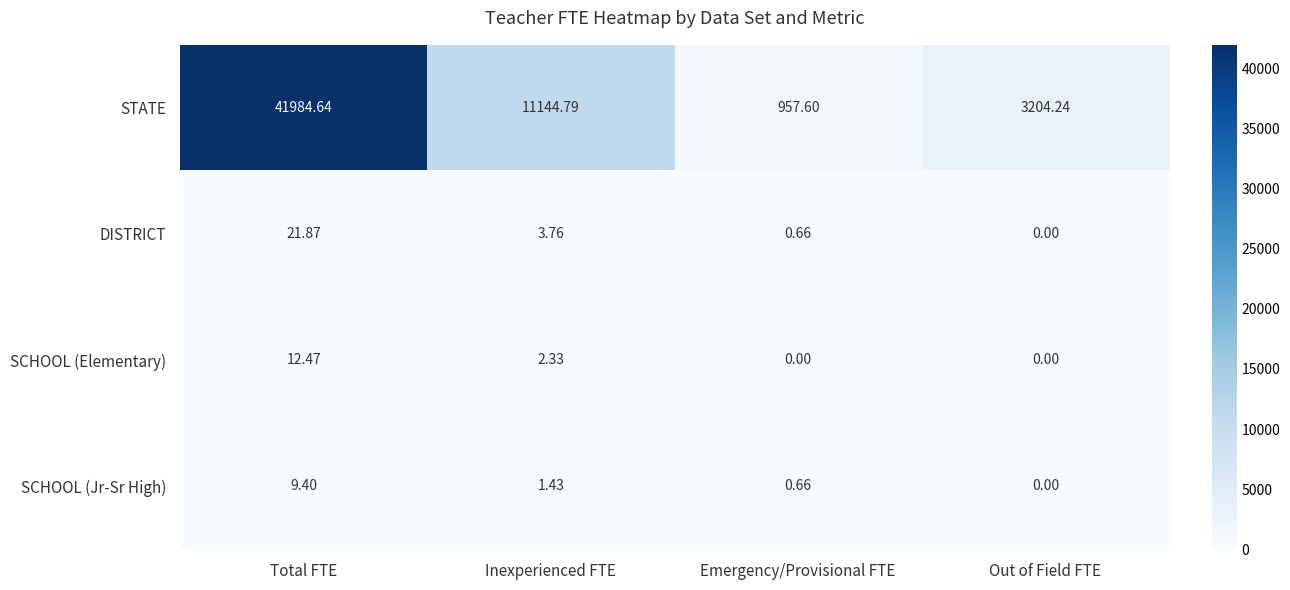

Where is STATE nearest to the value 21471?

Inexperienced FTE